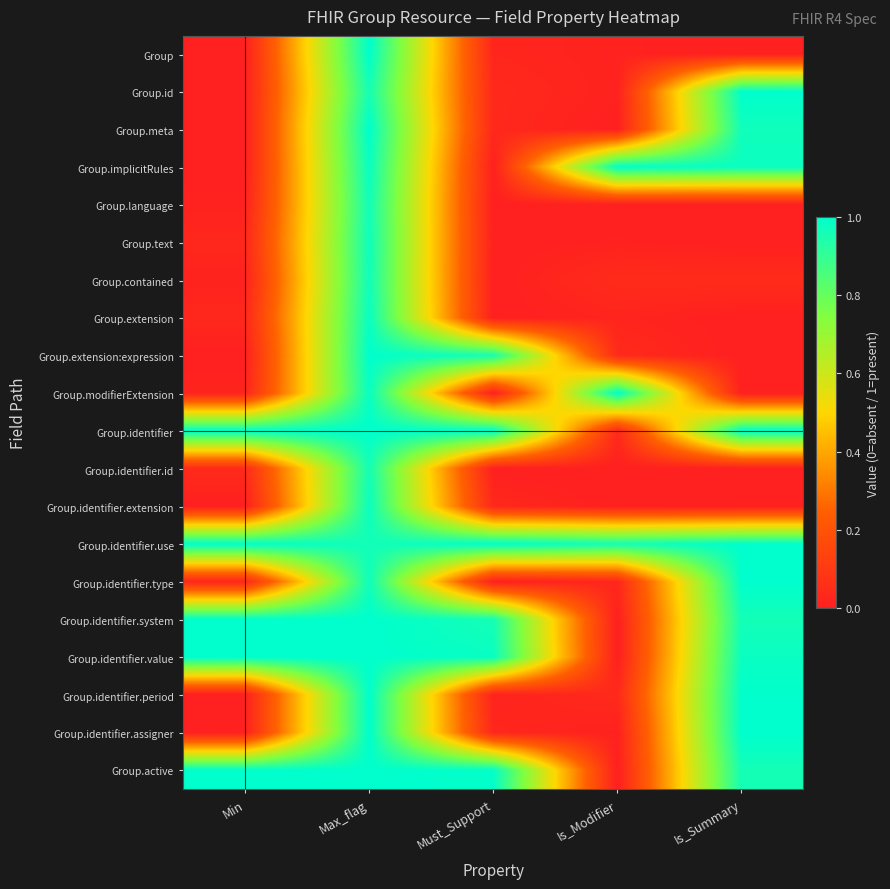

Reading right to left, extract all data points from this chart.

Group: Is_Summary=0.0	Is_Modifier=0.0	Must_Support=0.0	Max_flag=1.0	Min=0.0
Group.id: Is_Summary=1.0	Is_Modifier=0.0	Must_Support=0.0	Max_flag=1.0	Min=0.0
Group.meta: Is_Summary=1.0	Is_Modifier=0.0	Must_Support=0.0	Max_flag=1.0	Min=0.0
Group.implicitRules: Is_Summary=1.0	Is_Modifier=1.0	Must_Support=0.0	Max_flag=1.0	Min=0.0
Group.language: Is_Summary=0.0	Is_Modifier=0.0	Must_Support=0.0	Max_flag=1.0	Min=0.0
Group.text: Is_Summary=0.0	Is_Modifier=0.0	Must_Support=0.0	Max_flag=1.0	Min=0.0
Group.contained: Is_Summary=0.0	Is_Modifier=0.0	Must_Support=0.0	Max_flag=1.0	Min=0.0
Group.extension: Is_Summary=0.0	Is_Modifier=0.0	Must_Support=0.0	Max_flag=1.0	Min=0.0
Group.extension:expression: Is_Summary=0.0	Is_Modifier=0.0	Must_Support=1.0	Max_flag=1.0	Min=0.0
Group.modifierExtension: Is_Summary=0.0	Is_Modifier=1.0	Must_Support=0.0	Max_flag=1.0	Min=0.0
Group.identifier: Is_Summary=1.0	Is_Modifier=0.0	Must_Support=1.0	Max_flag=1.0	Min=1.0
Group.identifier.id: Is_Summary=0.0	Is_Modifier=0.0	Must_Support=0.0	Max_flag=1.0	Min=0.0
Group.identifier.extension: Is_Summary=0.0	Is_Modifier=0.0	Must_Support=0.0	Max_flag=1.0	Min=0.0
Group.identifier.use: Is_Summary=1.0	Is_Modifier=1.0	Must_Support=1.0	Max_flag=1.0	Min=1.0
Group.identifier.type: Is_Summary=1.0	Is_Modifier=0.0	Must_Support=0.0	Max_flag=1.0	Min=0.0
Group.identifier.system: Is_Summary=1.0	Is_Modifier=0.0	Must_Support=1.0	Max_flag=1.0	Min=1.0
Group.identifier.value: Is_Summary=1.0	Is_Modifier=0.0	Must_Support=1.0	Max_flag=1.0	Min=1.0
Group.identifier.period: Is_Summary=1.0	Is_Modifier=0.0	Must_Support=0.0	Max_flag=1.0	Min=0.0
Group.identifier.assigner: Is_Summary=1.0	Is_Modifier=0.0	Must_Support=0.0	Max_flag=1.0	Min=0.0
Group.active: Is_Summary=1.0	Is_Modifier=0.0	Must_Support=1.0	Max_flag=1.0	Min=1.0